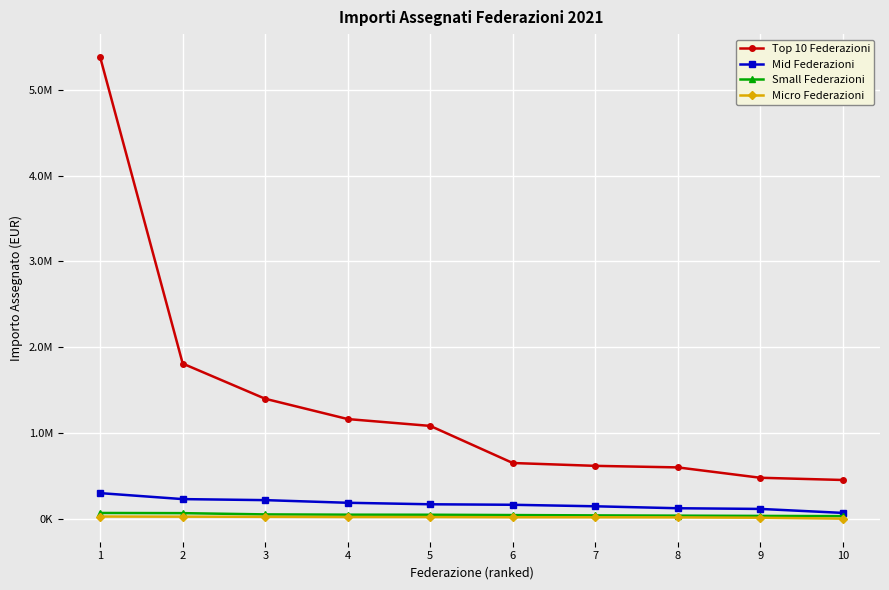

Reading right to left, list all the values displayed in this chart.

Top 10 Federazioni: 10=450838.2	9=476736.4	8=597586.9	7=615615.9	6=648746.1	5=1081333.0	4=1161177.2	3=1397798.4	2=1808301.9	1=5380793.7
Mid Federazioni: 10=66951.9	9=113437.4	8=121282.0	7=144107.0	6=161751.8	5=167588.3	4=185071.1	3=215878.1	2=227884.8	1=297645.0
Small Federazioni: 10=29336.3	9=31935.1	8=34966.7	7=38095.3	6=41828.9	5=45505.1	4=46235.6	3=49504.9	2=64227.2	1=66233.9
Micro Federazioni: 10=0.0	9=10688.4	8=14656.8	7=15950.8	6=16184.1	5=18794.4	4=19072.1	3=21445.8	2=23190.6	1=24684.6